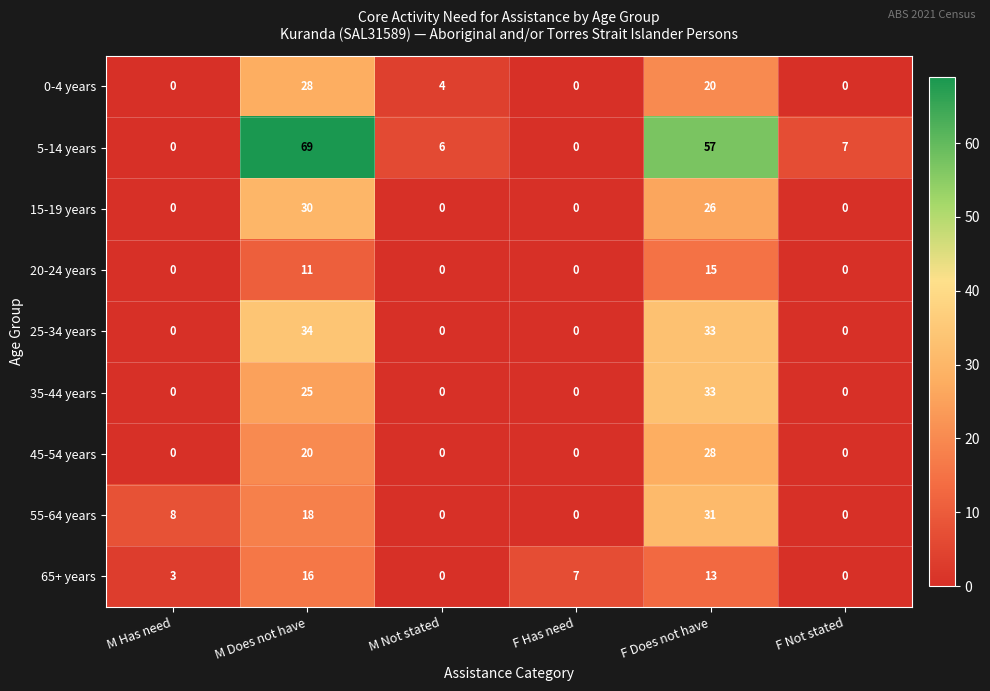

At which category is the sum across all series the highest?

F Does not have